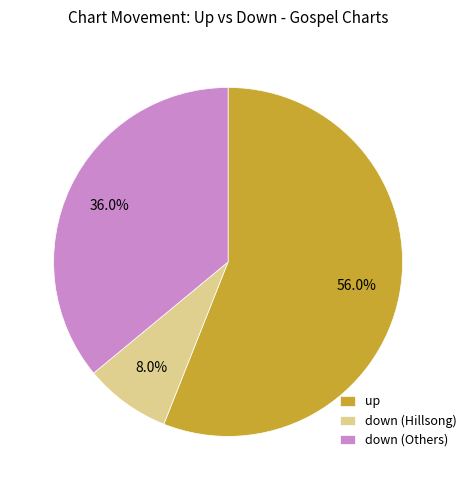

Is down (Others) the majority of the pie?

No